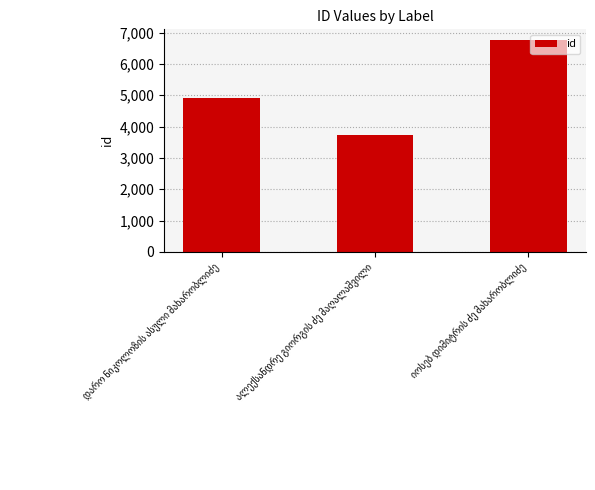

What is the average value?

5131